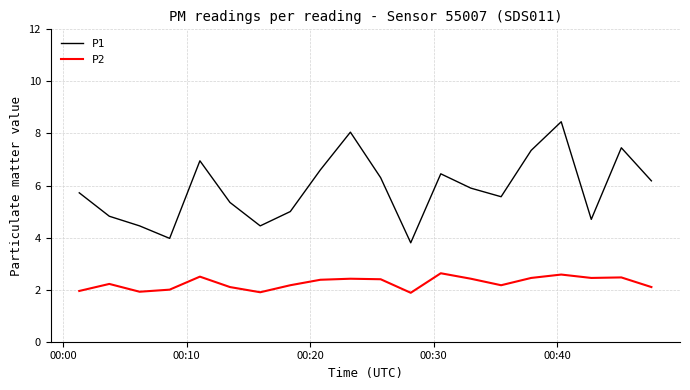

True or false: P1 and P2 intersect in this chart.

False